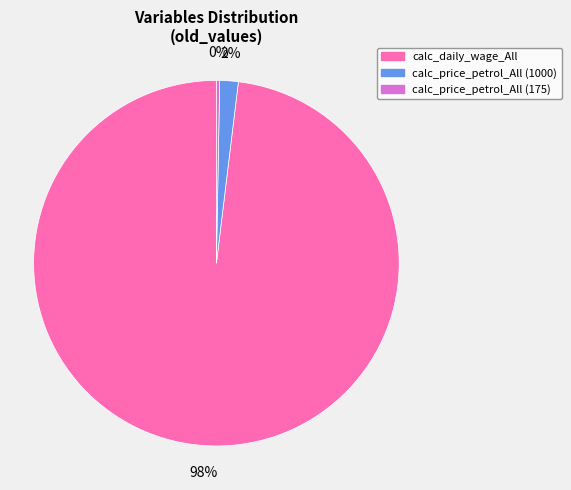

Rank the categories by value from highest to lowest.

calc_daily_wage_All, calc_price_petrol_All (1000), calc_price_petrol_All (175)